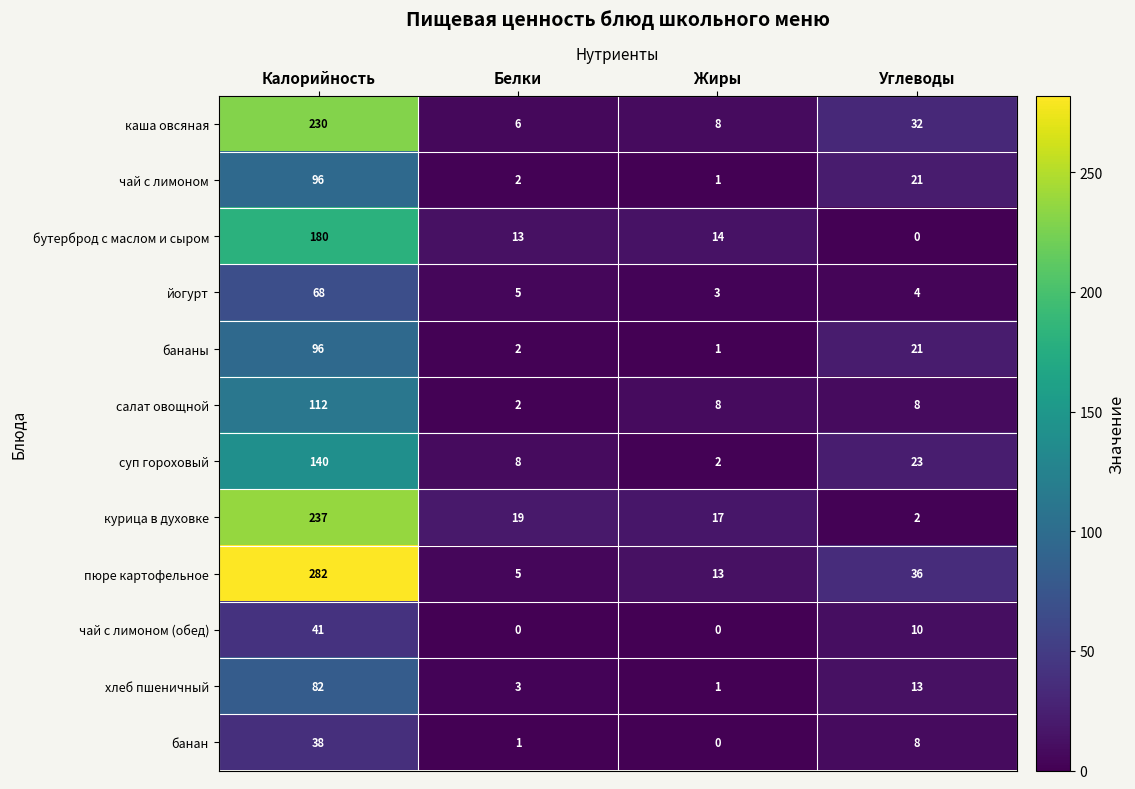

The пюре картофельное series shows 17 at Углеводы. True or false?

False